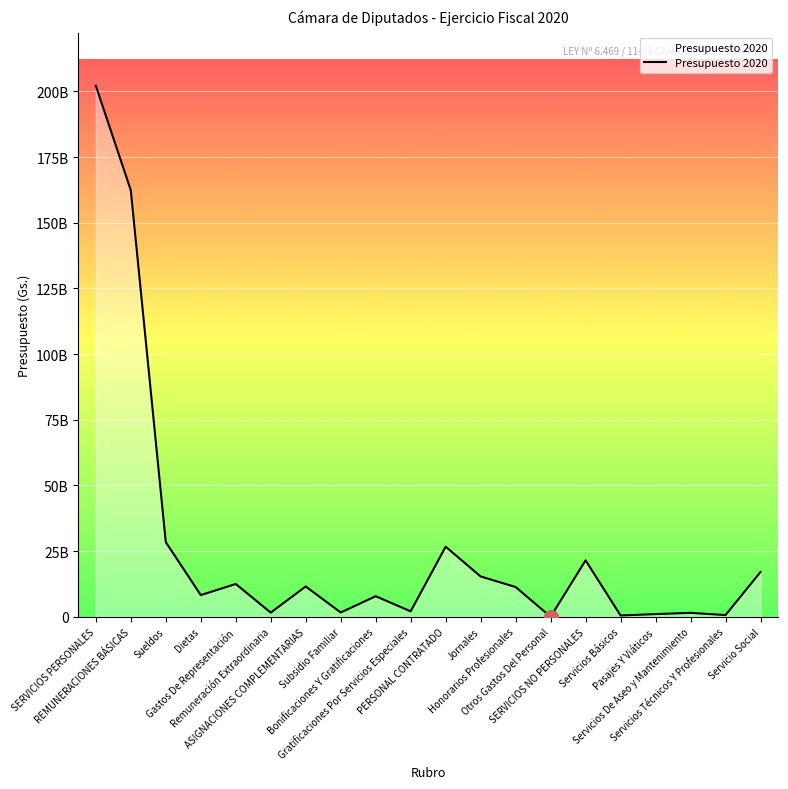

What is the difference between the values at Otros Gastos Del Personal and Subsidio Familiar?

1626719100